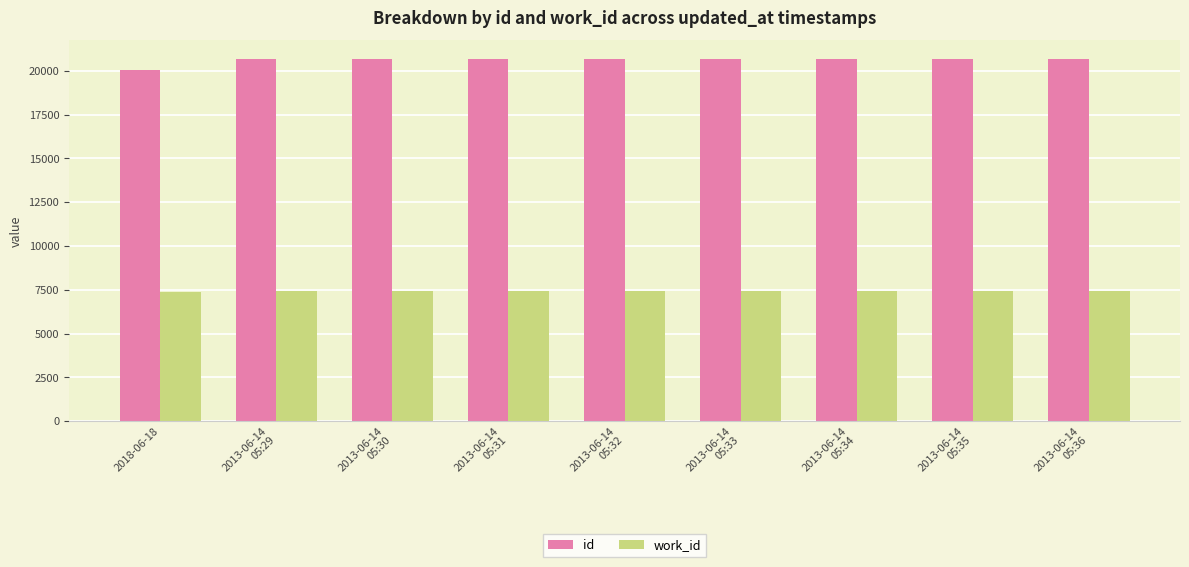

At which label does id reach its minimum?

2018-06-18